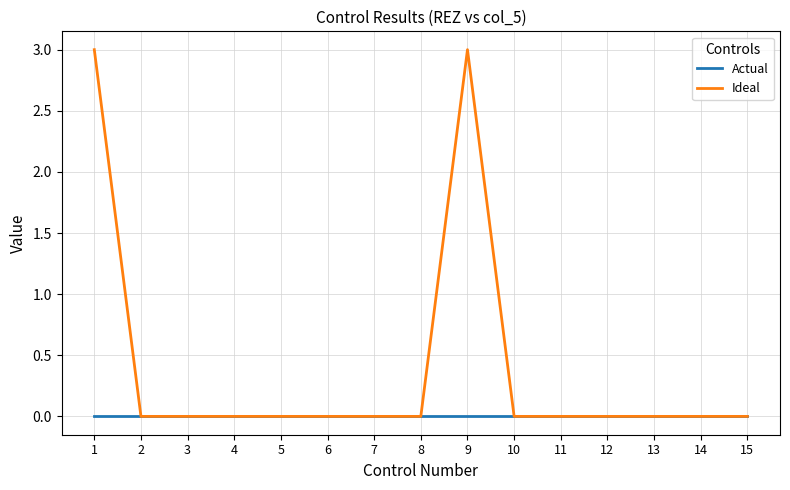

The Ideal series shows -2 at 6. True or false?

False